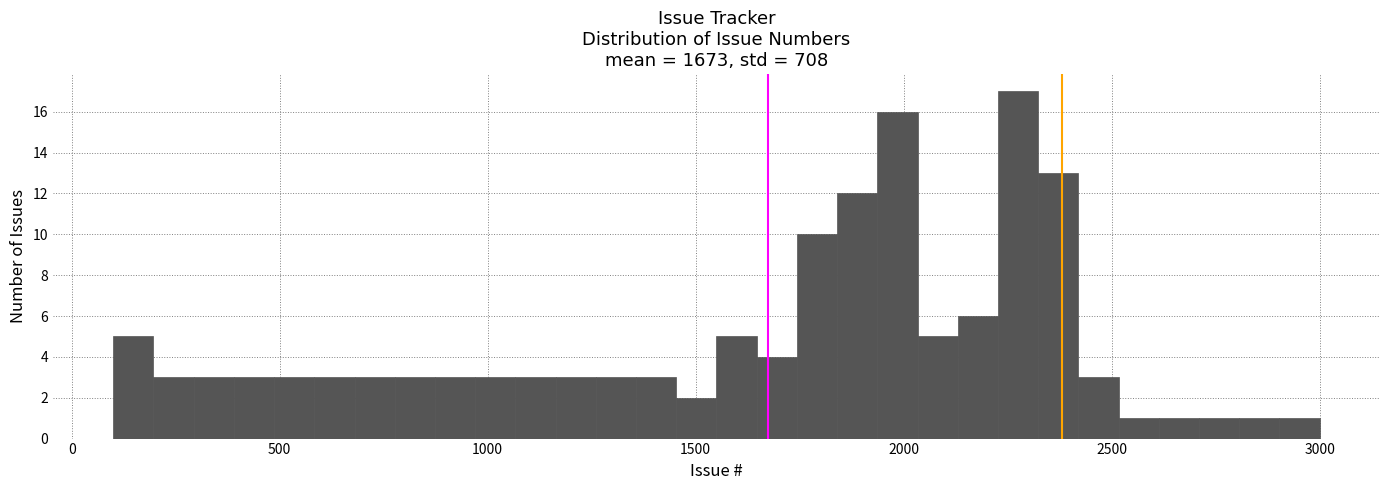

Around what value on the x-axis is the tallest bar? Give the approximate position of its centre, as read against the axis.

2300